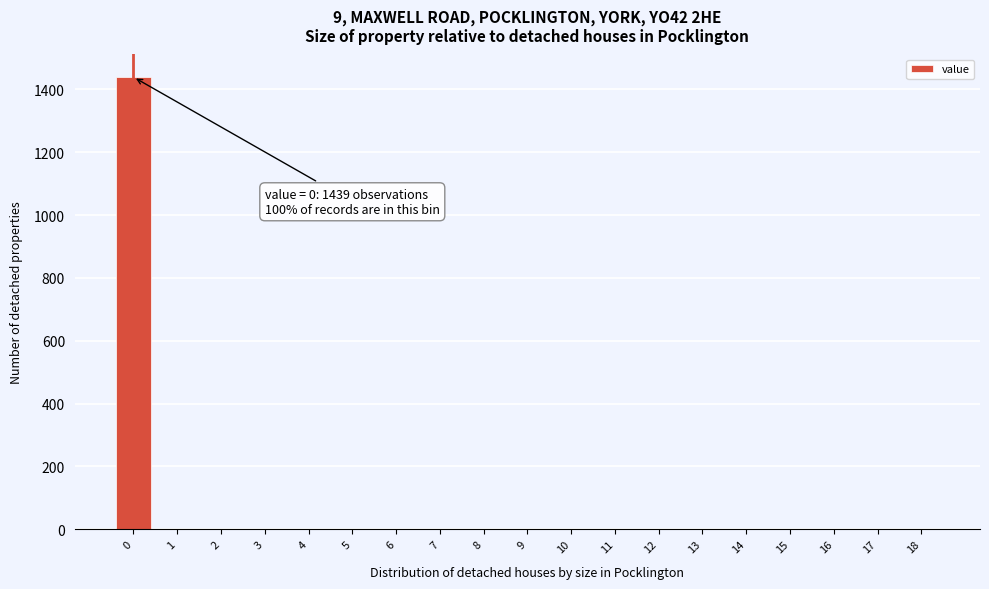

What is the maximum value shown in the chart?

1439